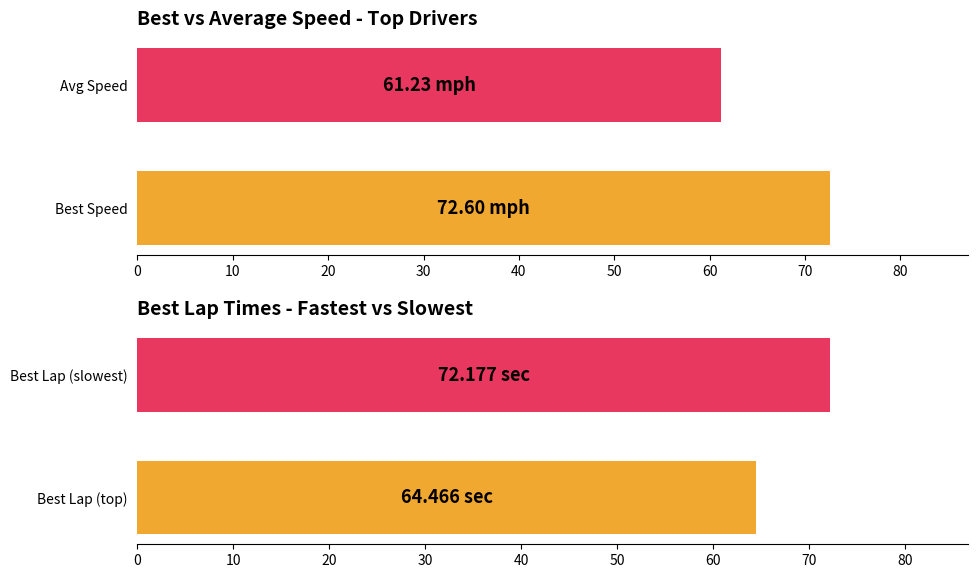

Which series has the largest total across all categories?

Best Speed